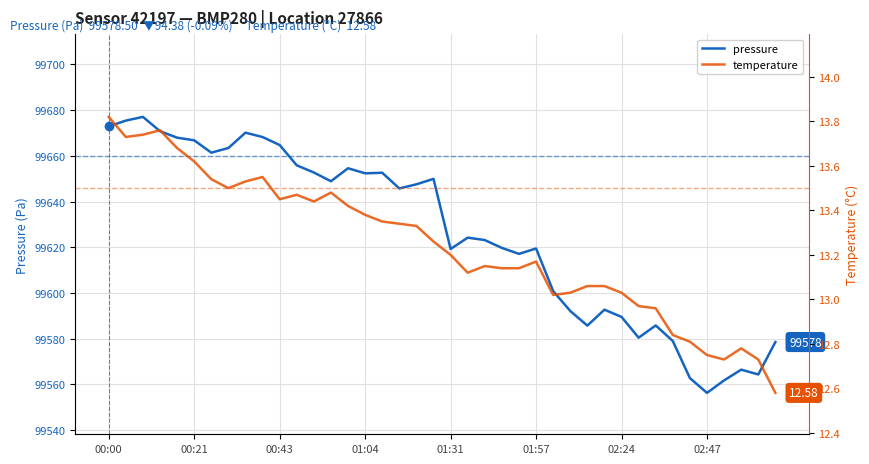

Rank the series by their maximum value, from highest to lowest.

pressure, temperature